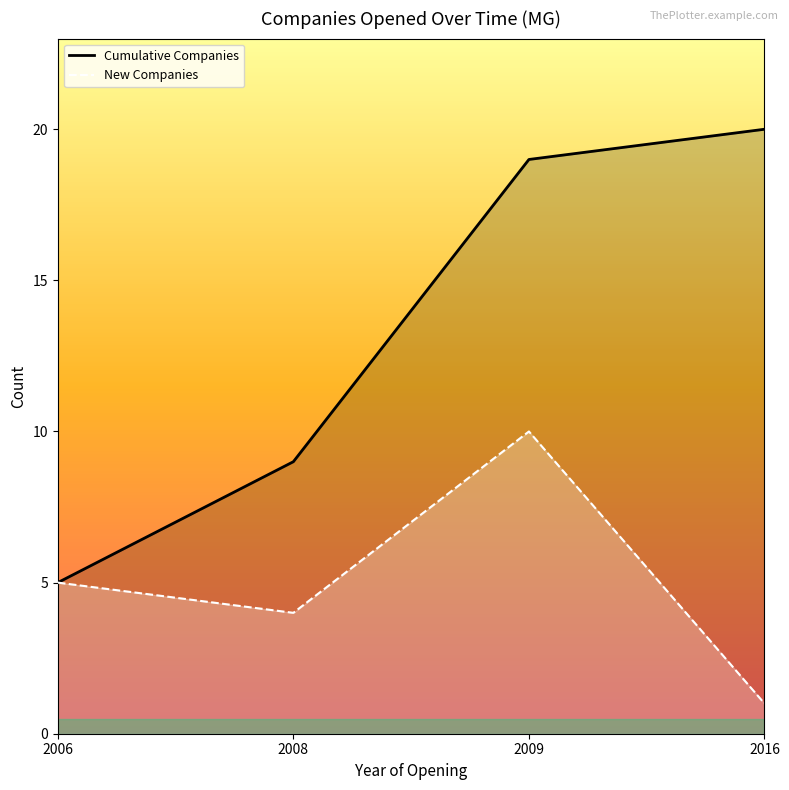

Reading left to right, transcribe all the data shown in this chart.

Cumulative Companies: 2006=5	2008=9	2009=19	2016=20
New Companies: 2006=5	2008=4	2009=10	2016=1